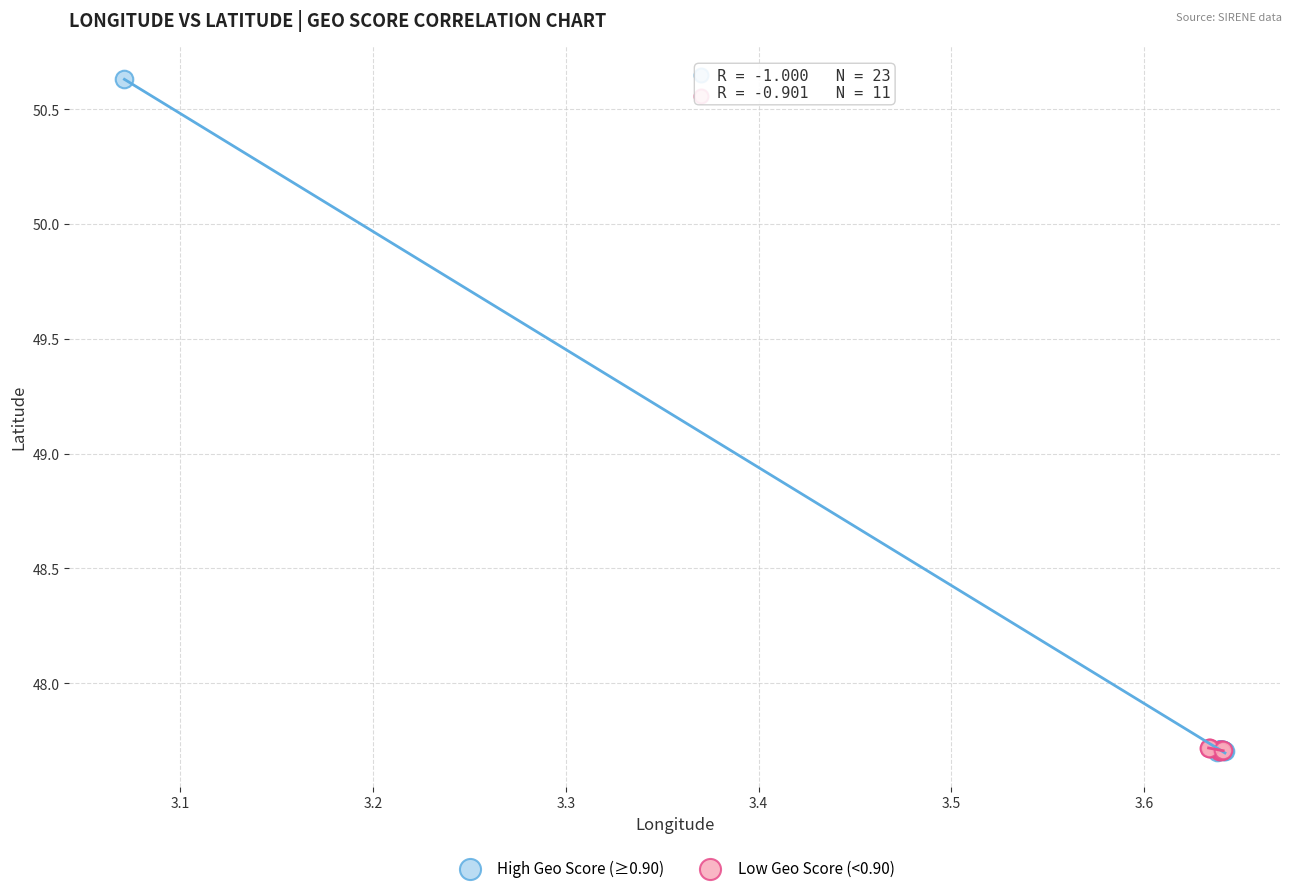

What are all the series names shown in the legend?

High Geo Score (≥0.90), Low Geo Score (<0.90)